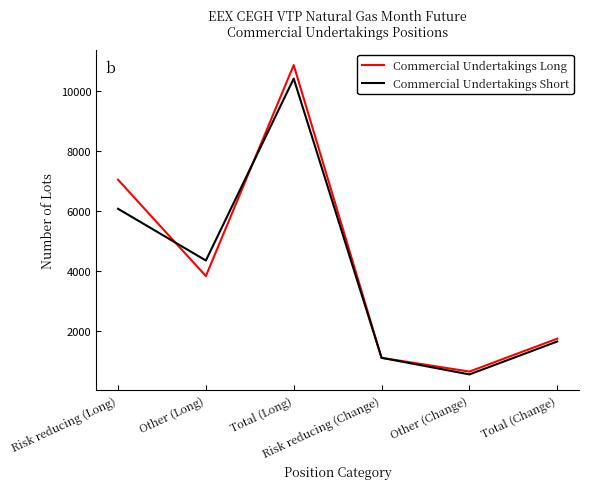

Reading left to right, what are all the values shown in this chart?

Commercial Undertakings Long: 7043	3826	10869	1098	639	1737
Commercial Undertakings Short: 6072	4346	10418	1098	544	1642